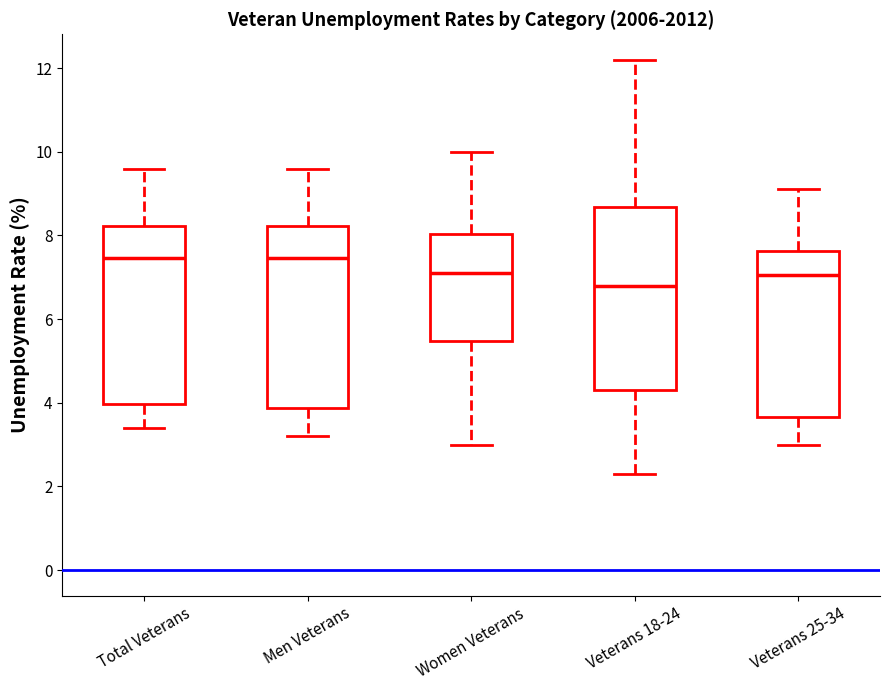

Where does the lower whisker of the box for Women Veterans end on the y-axis? The values are not printed on the chart, so give them approximately, as read against the axis.

3.0